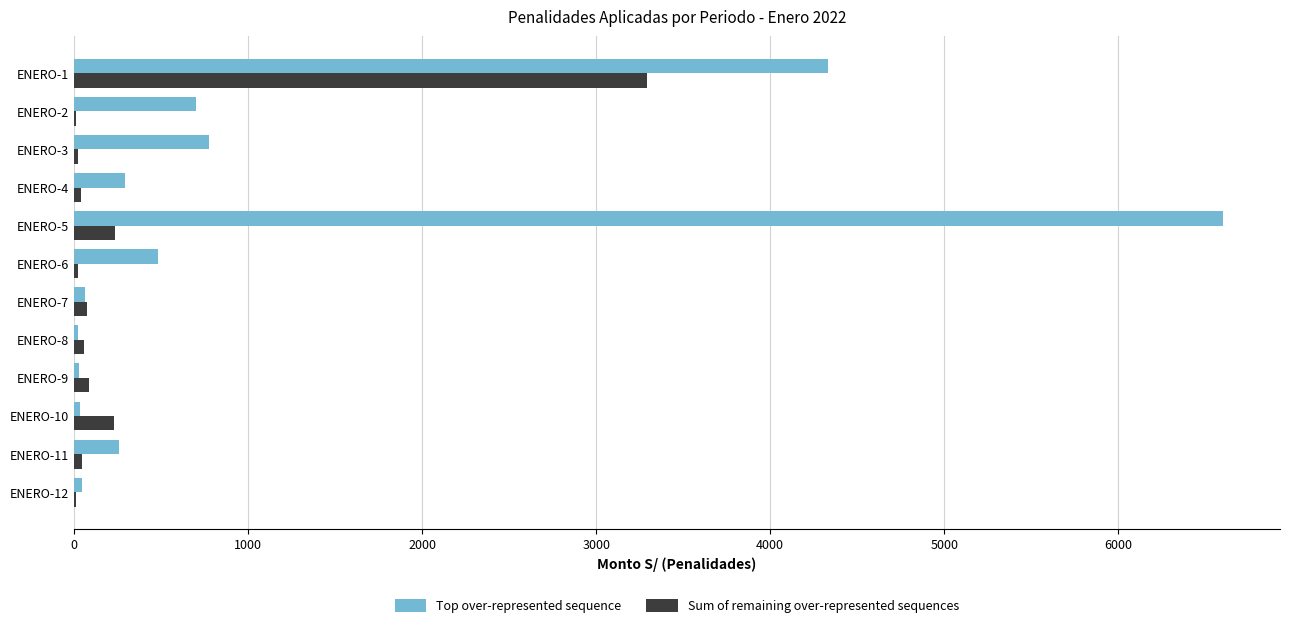

At which category does the chart reach its peak across all series?

ENERO-5